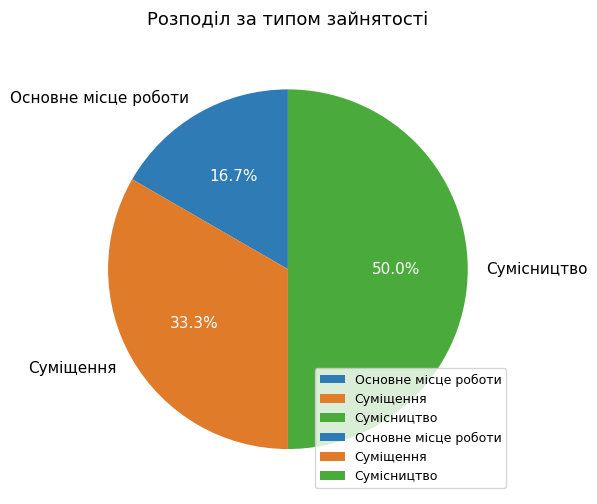

To the nearest percent, what is the difference between the Сумісництво and Основне місце роботи slice percentages?

33%